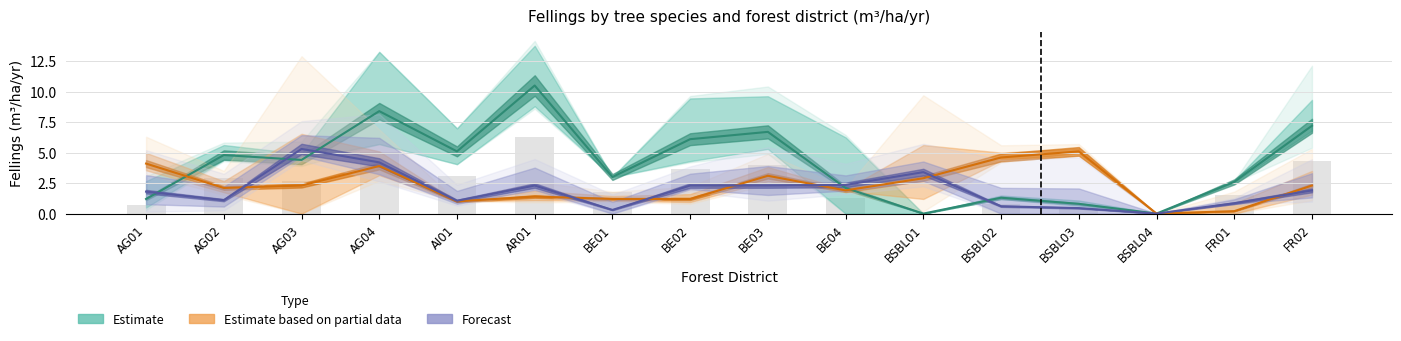

Reading right to left, list all the values displayed in this chart.

Estimate: FR02=7.2	FR01=2.6	BSBL04=0.0	BSBL03=0.8	BSBL02=1.3	BSBL01=0.0	BE04=2.1	BE03=6.7	BE02=6.1	BE01=3.0	AR01=10.5	AI01=5.1	AG04=8.4	AG03=4.4	AG02=4.8	AG01=1.2
Estimate based on partial data: FR02=2.3	FR01=0.2	BSBL04=0.0	BSBL03=5.1	BSBL02=4.6	BSBL01=2.9	BE04=1.9	BE03=3.1	BE02=1.2	BE01=1.2	AR01=1.4	AI01=1.0	AG04=3.9	AG03=2.3	AG02=2.1	AG01=4.1
Forecast: FR02=1.9	FR01=0.9	BSBL04=0.0	BSBL03=0.4	BSBL02=0.6	BSBL01=3.4	BE04=2.4	BE03=2.3	BE02=2.3	BE01=0.3	AR01=2.3	AI01=1.1	AG04=4.2	AG03=5.3	AG02=1.1	AG01=1.8